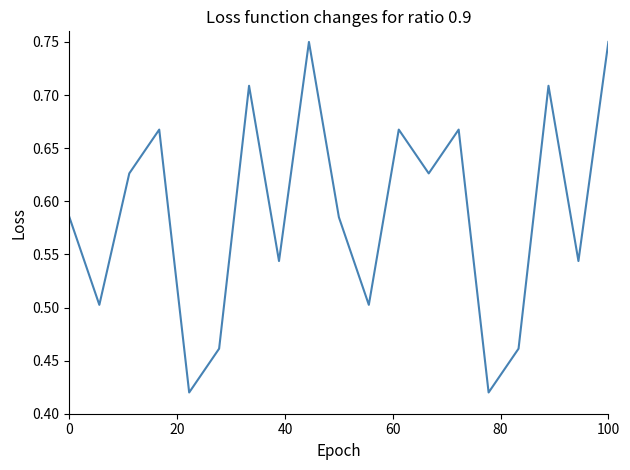

What is the difference between the maximum and minimum values?

0.3